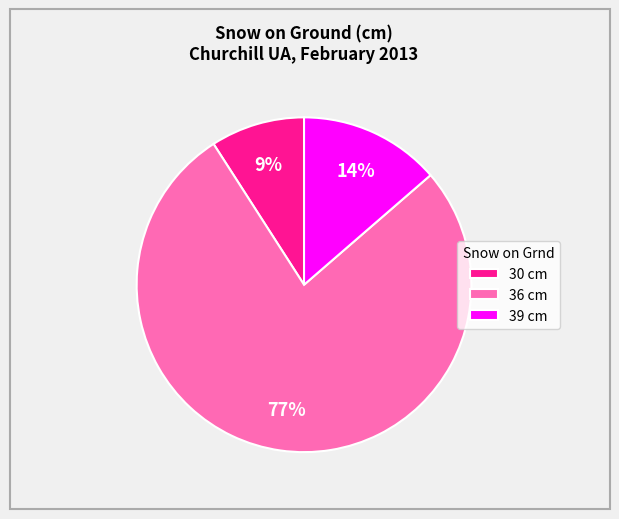

How many segments does this pie chart have?

3